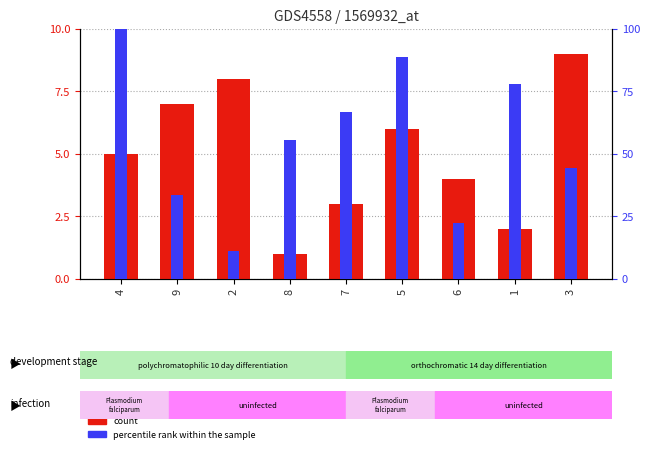

What is the highest value of the percentile rank within the sample series?

100.0